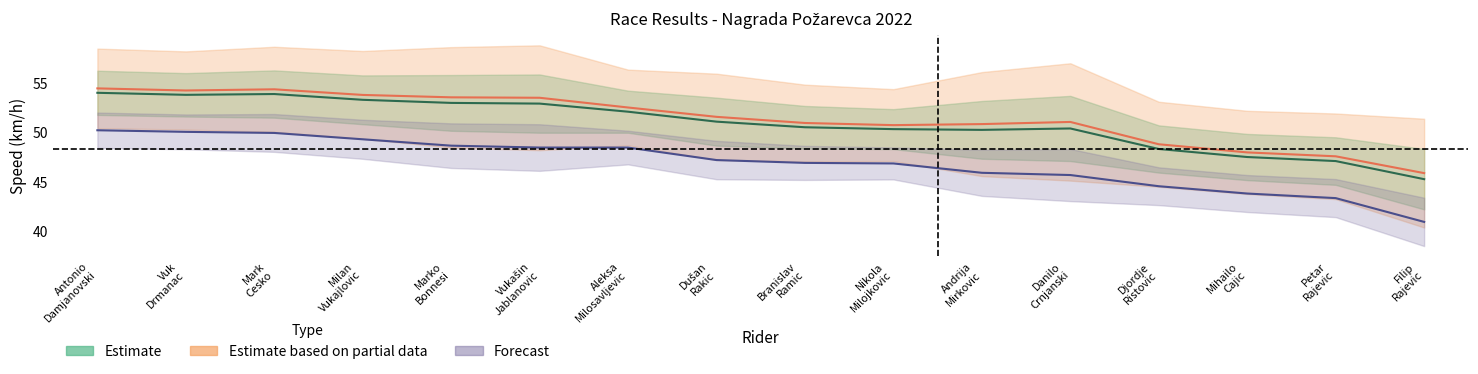

At which label does Best Speed first exceed 51?

Antonio Damjanovski